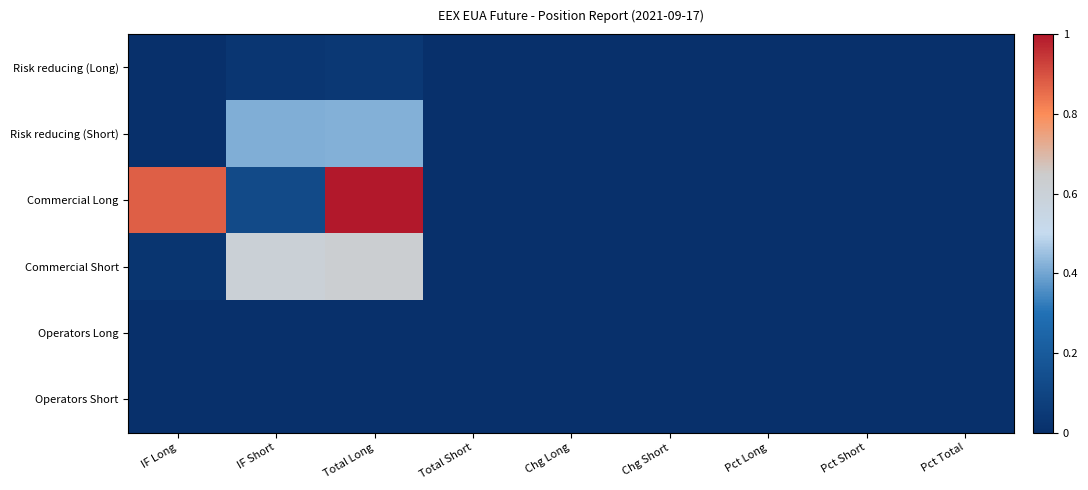

What is the greatest value displayed?

1.0